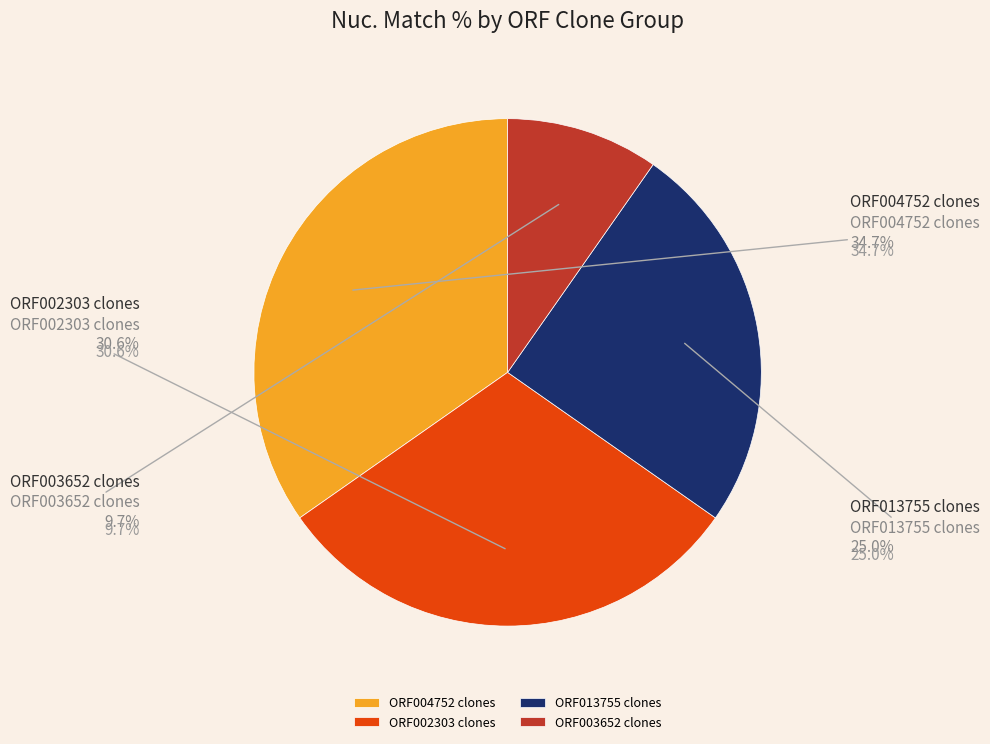

Combined, what portion of the pie is ORF002303.1_s300c1 and ORF002303.1_s304c1?

20.4%